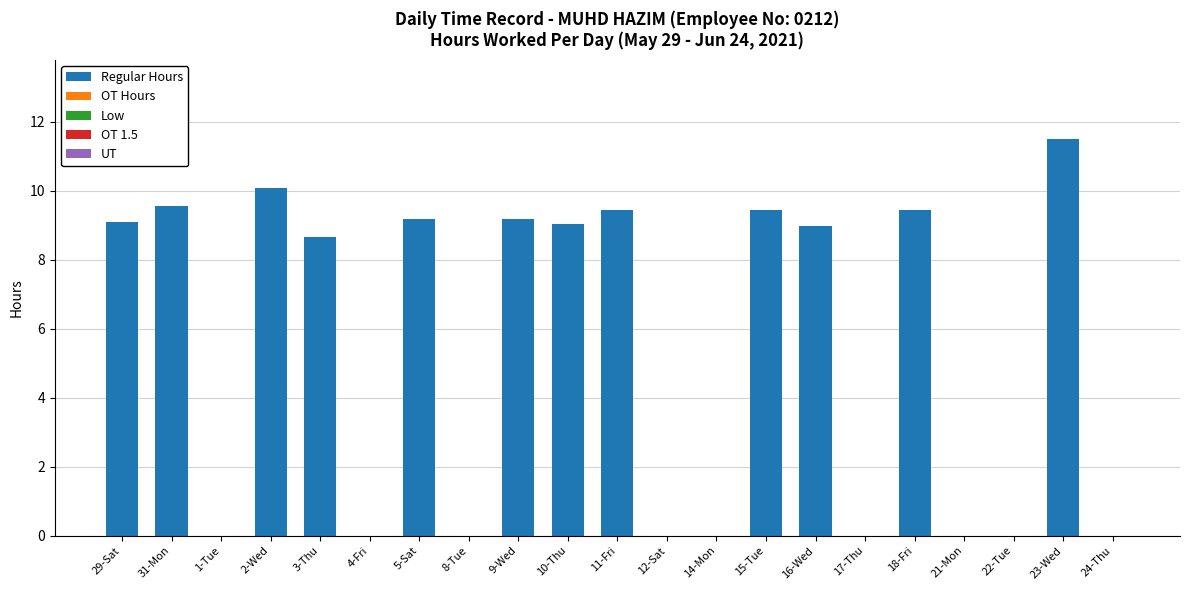

Reading left to right, extract all data points from this chart.

29-Sat=9.1	31-Mon=9.6	1-Tue=0.0	2-Wed=10.1	3-Thu=8.7	4-Fri=0.0	5-Sat=9.2	8-Tue=0.0	9-Wed=9.2	10-Thu=9.0	11-Fri=9.4	12-Sat=0.0	14-Mon=0.0	15-Tue=9.4	16-Wed=9.0	17-Thu=0.0	18-Fri=9.4	21-Mon=0.0	22-Tue=0.0	23-Wed=11.5	24-Thu=0.0